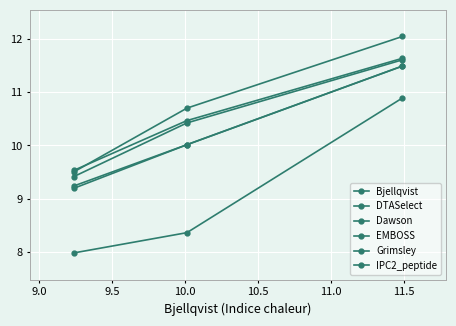

Reading right to left, list all the values displayed in this chart.

Bjellqvist: 11.5	10.0	9.2
DTASelect: 11.5	10.0	9.2
Dawson: 11.6	10.4	9.4
EMBOSS: 12.0	10.7	9.5
Grimsley: 11.6	10.5	9.5
IPC2_peptide: 10.9	8.4	8.0